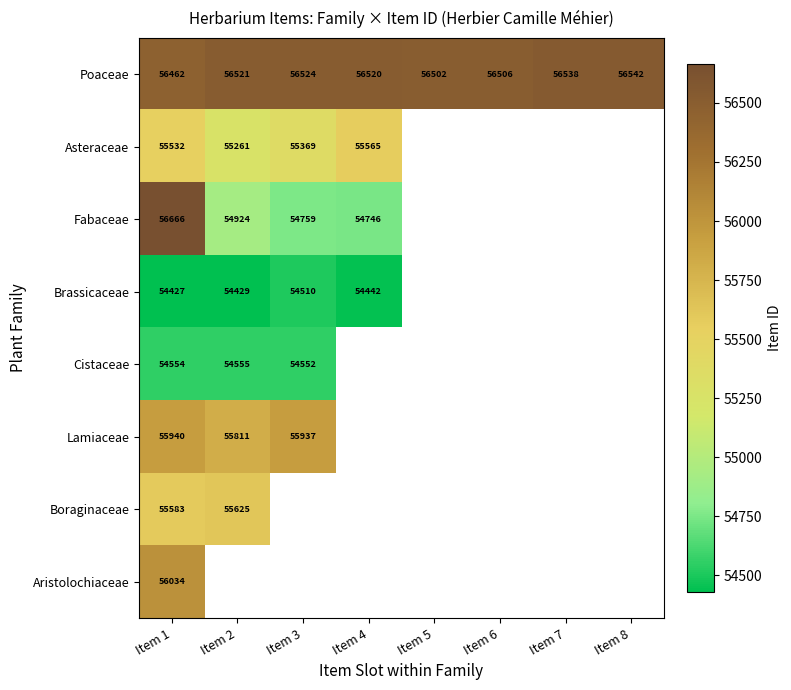

At which category is the sum across all series the highest?

Item 1